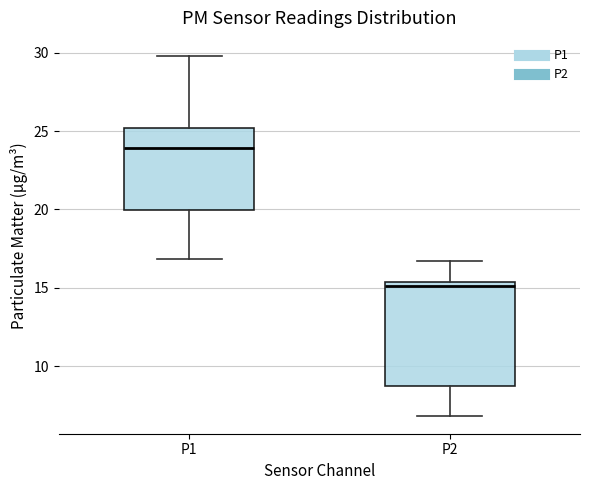

Which box is the tallest, from its lower edge to its upper edge?

P2